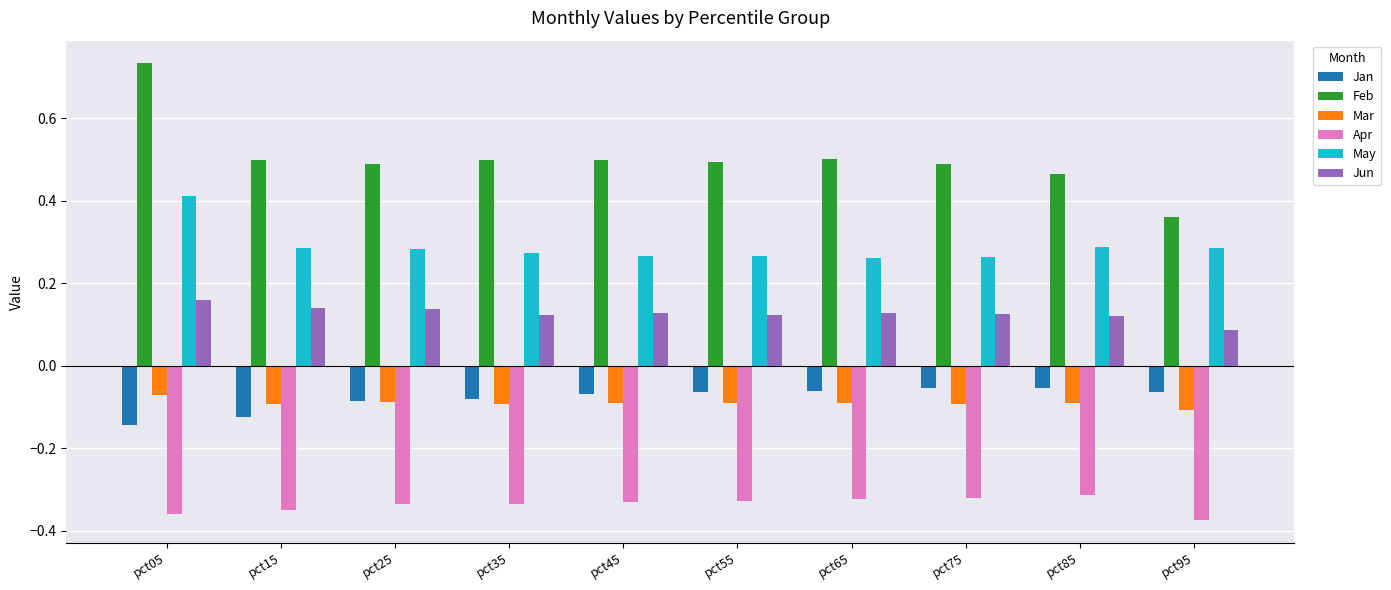

Is the value of Jun at pct45 greater than the value of May at pct85?

No